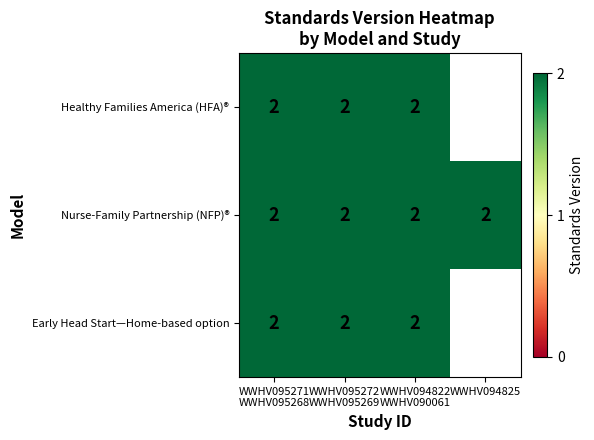

Count the number of categories in the chart.

4